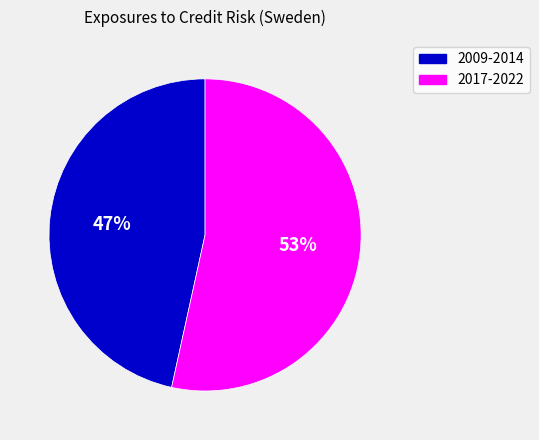

To the nearest percent, what is the average slice percentage?

50%